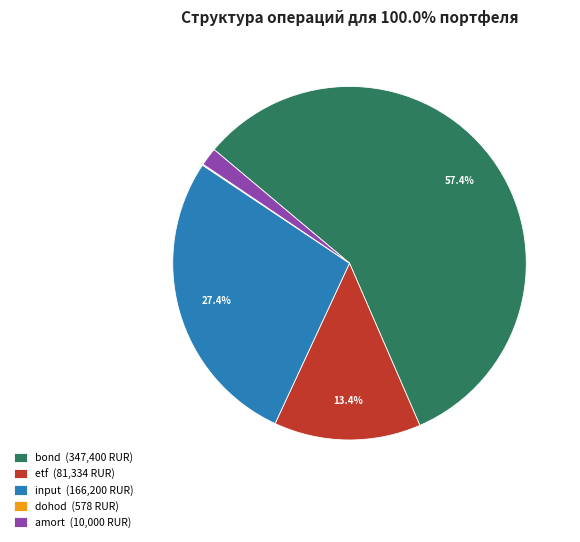

Which has a higher value, input (166,200 RUR) or etf (81,334 RUR)?

input (166,200 RUR)